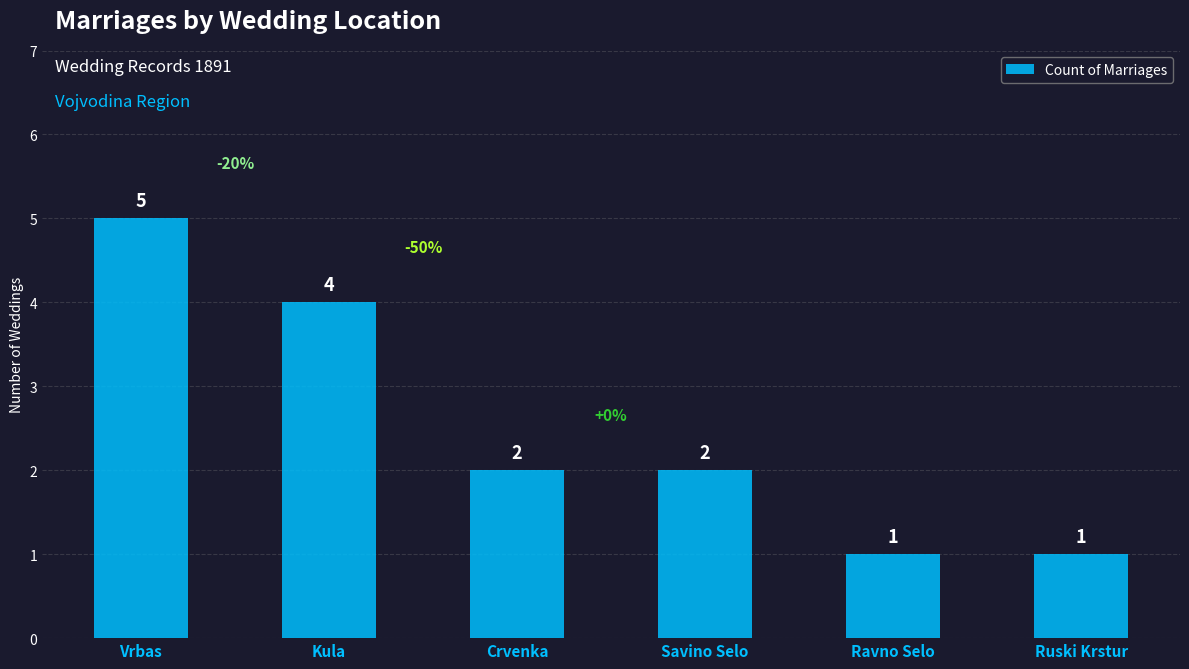

Reading left to right, transcribe all the data shown in this chart.

Vrbas=5	Kula=4	Crvenka=2	Savino Selo=2	Ravno Selo=1	Ruski Krstur=1